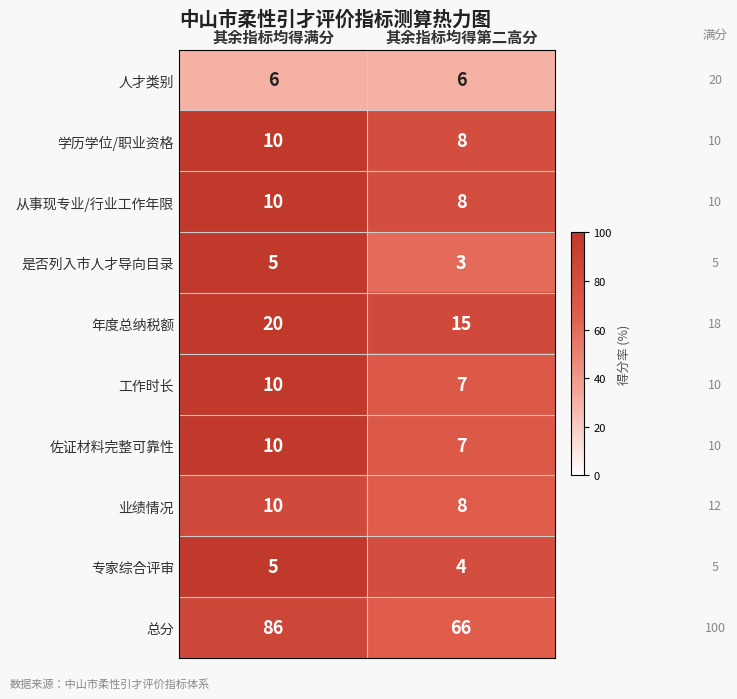

Which series has the largest range (max minus min)?

总分